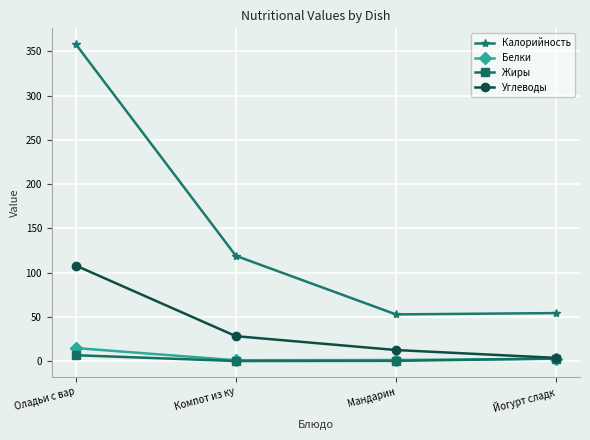

Which category has the highest value across all series?

Оладьи с вар